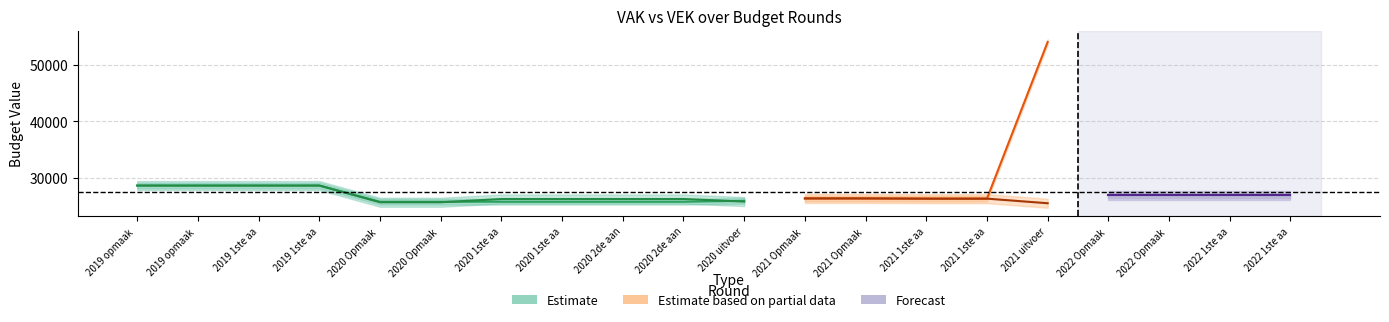

At which category does the chart reach its peak across all series?

2021 uitvoering